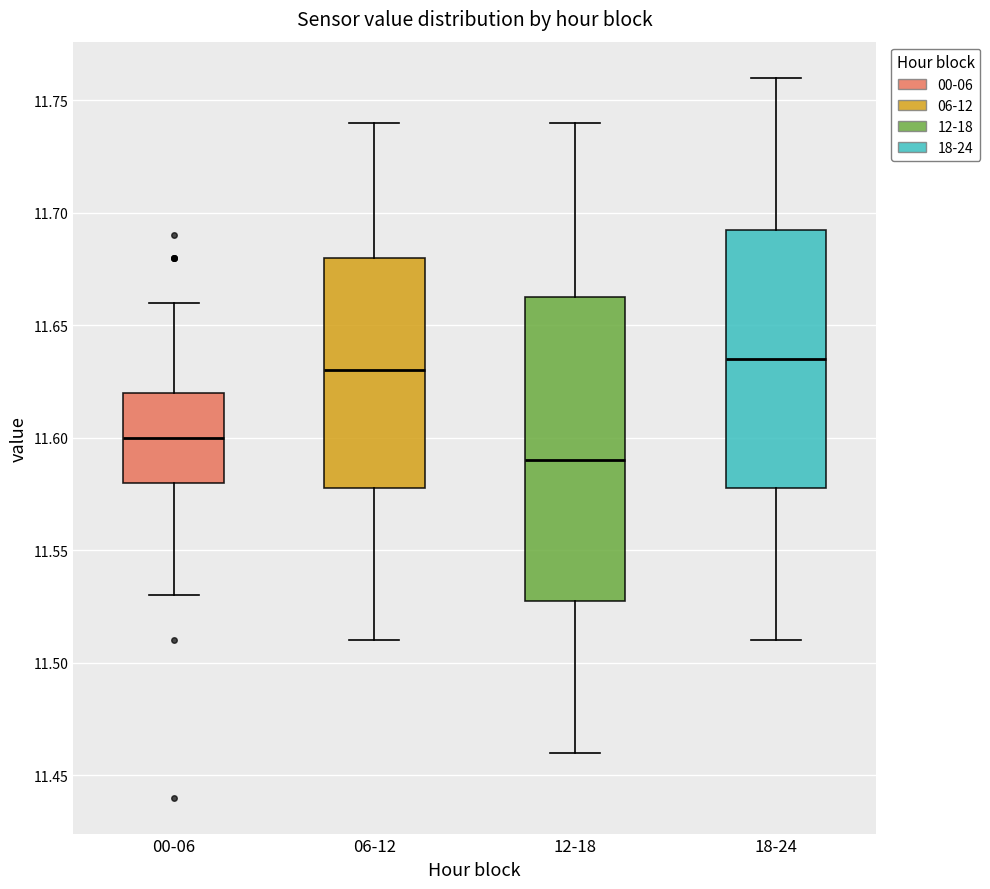

Which box is the tallest, from its lower edge to its upper edge?

12-18